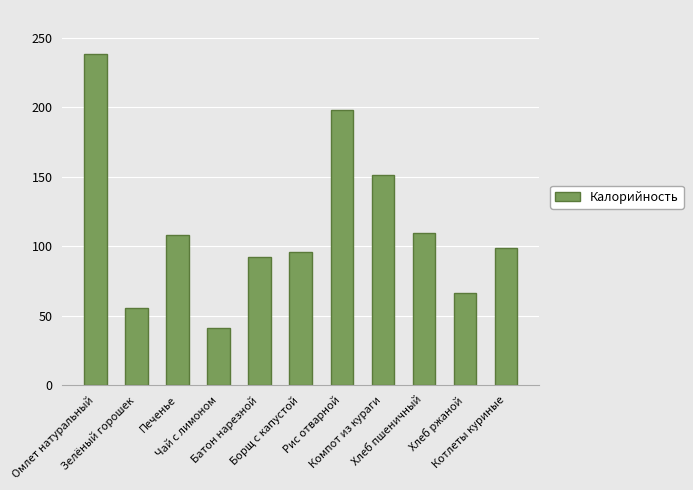

Between Батон нарезной and Хлеб ржаной, which is larger?

Батон нарезной